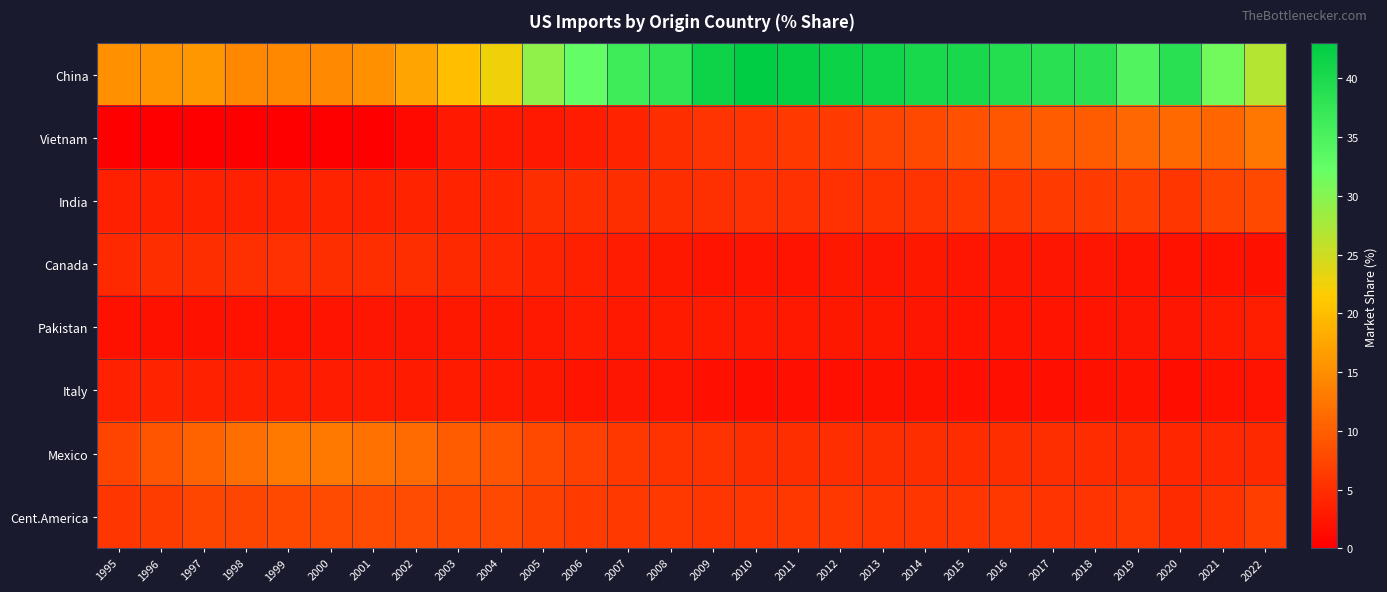

At which category does the chart reach its peak across all series?

2010